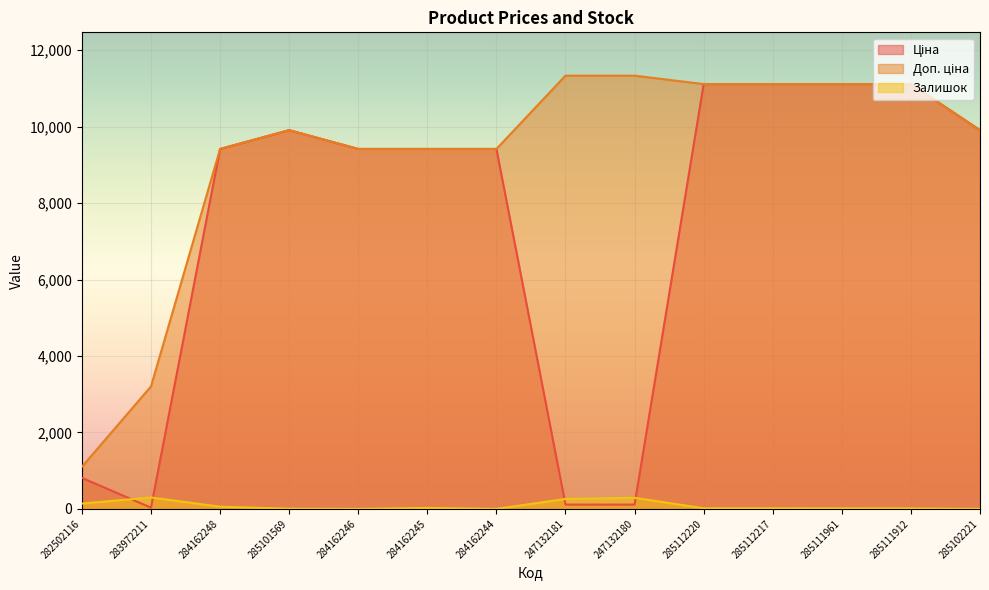

At 283972211, list the series in order from largest to smallest.

Доп. ціна, Залишок, Ціна